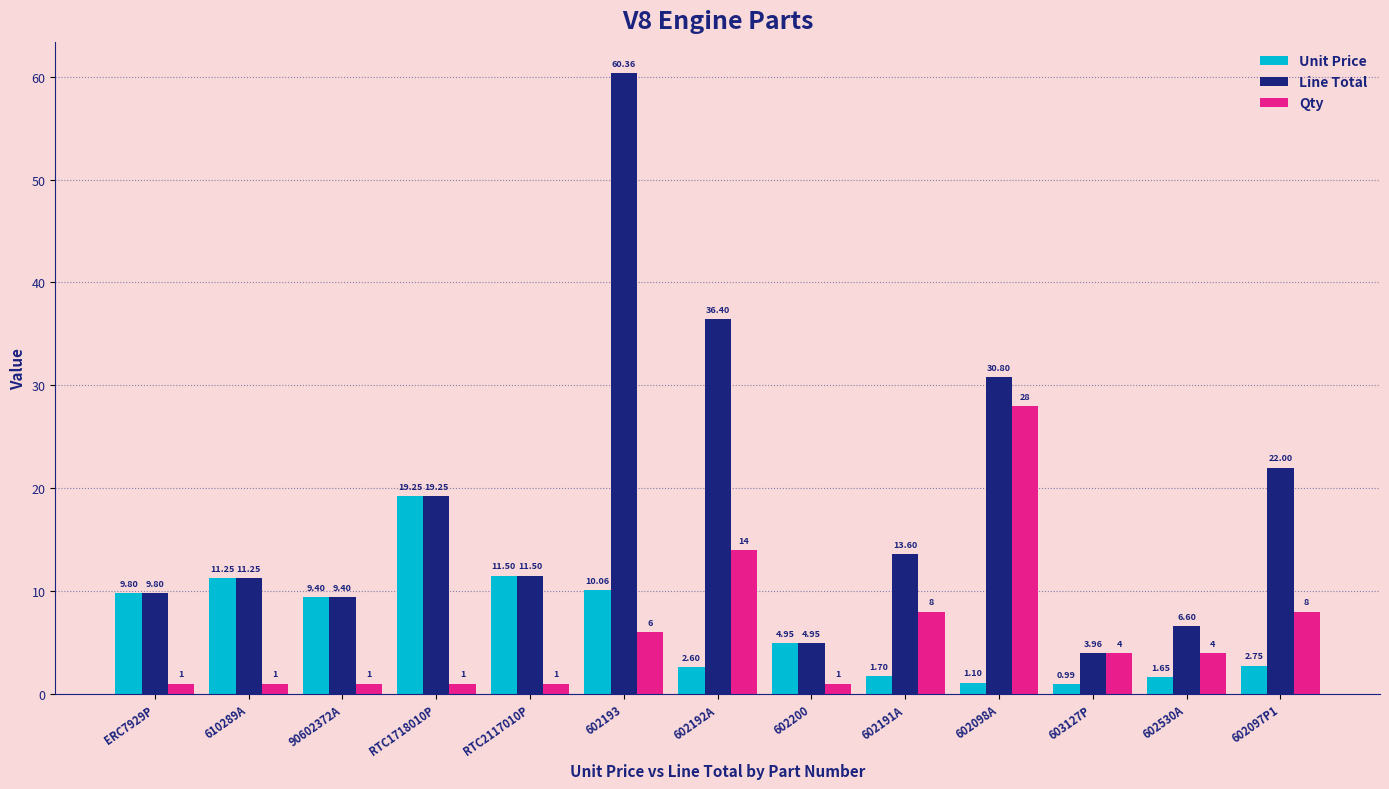

At how many categories does at least one series exceed 15?

5